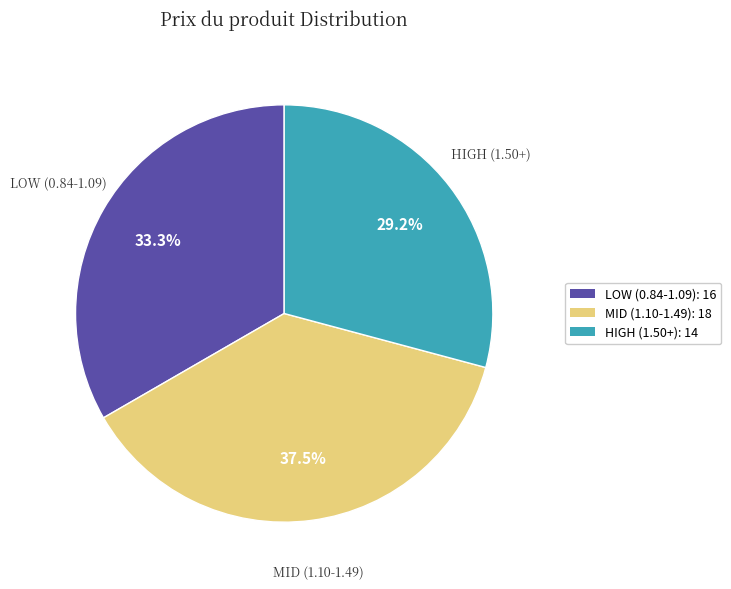

How much of the chart is everything except LOW (0.84-1.09): 16?

66.7%